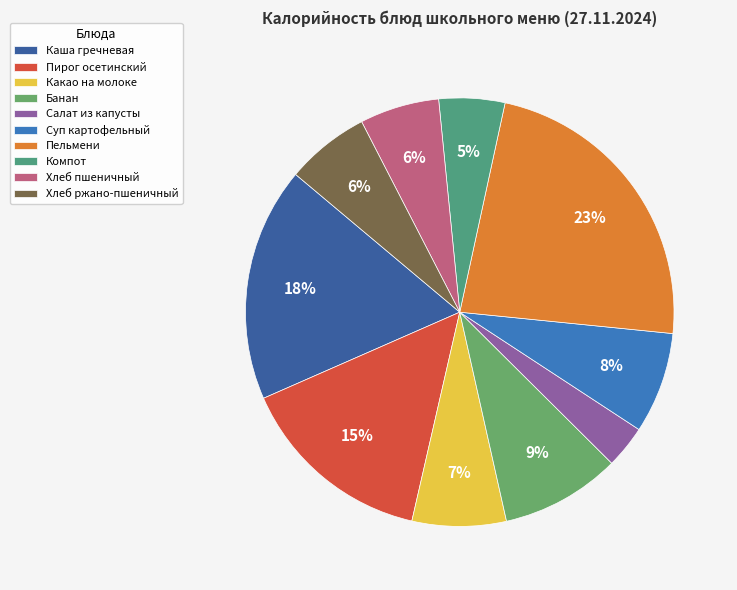

To the nearest percent, what portion does Хлеб ржано-пшеничный represent?

6%